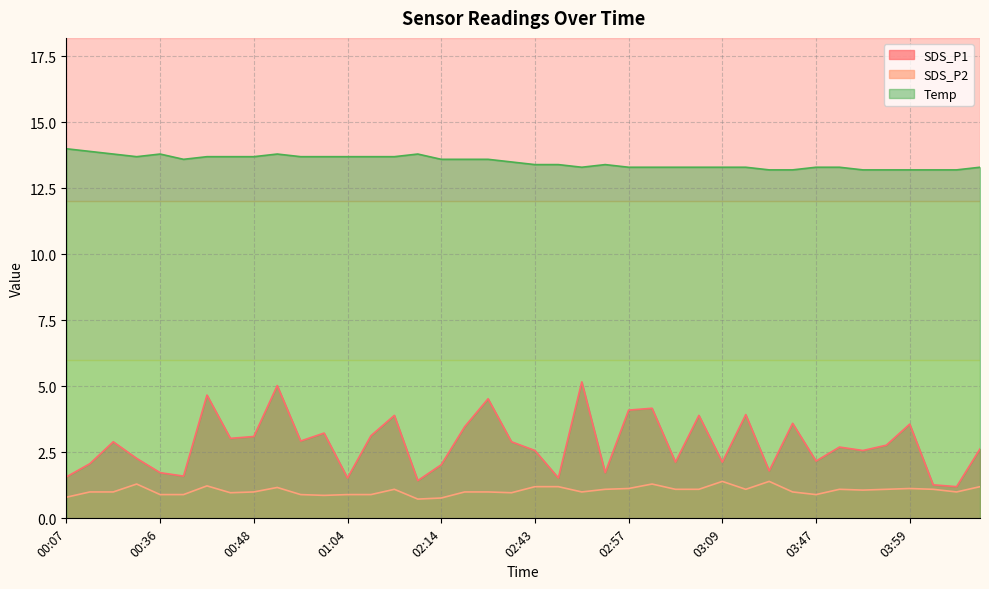

At which category does Temp reach its first local peak?

00:36